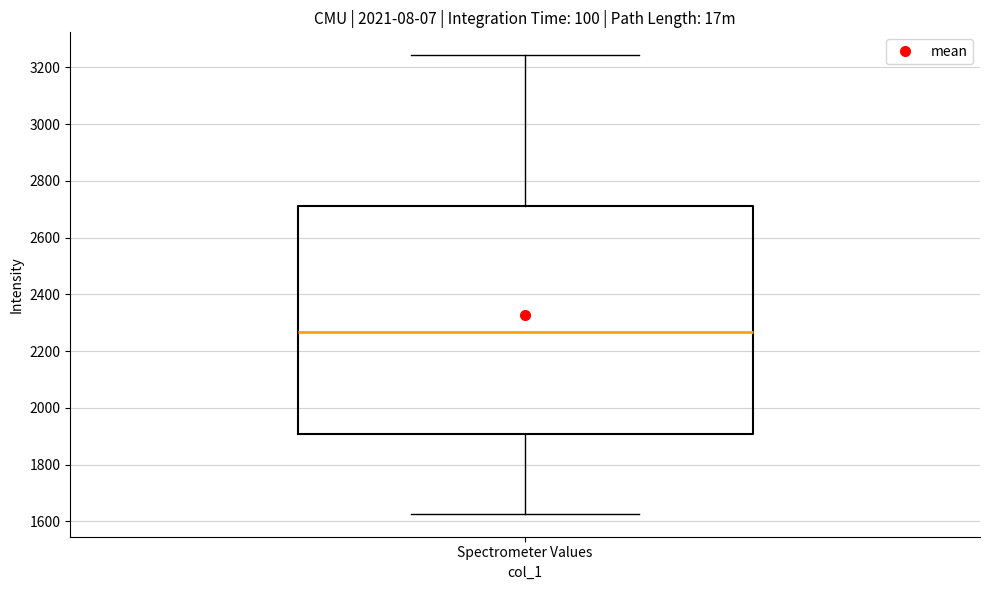

Where is the upper edge of the box for Spectrometer Values on the y-axis? The values are not printed on the chart, so give them approximately, as read against the axis.

2720